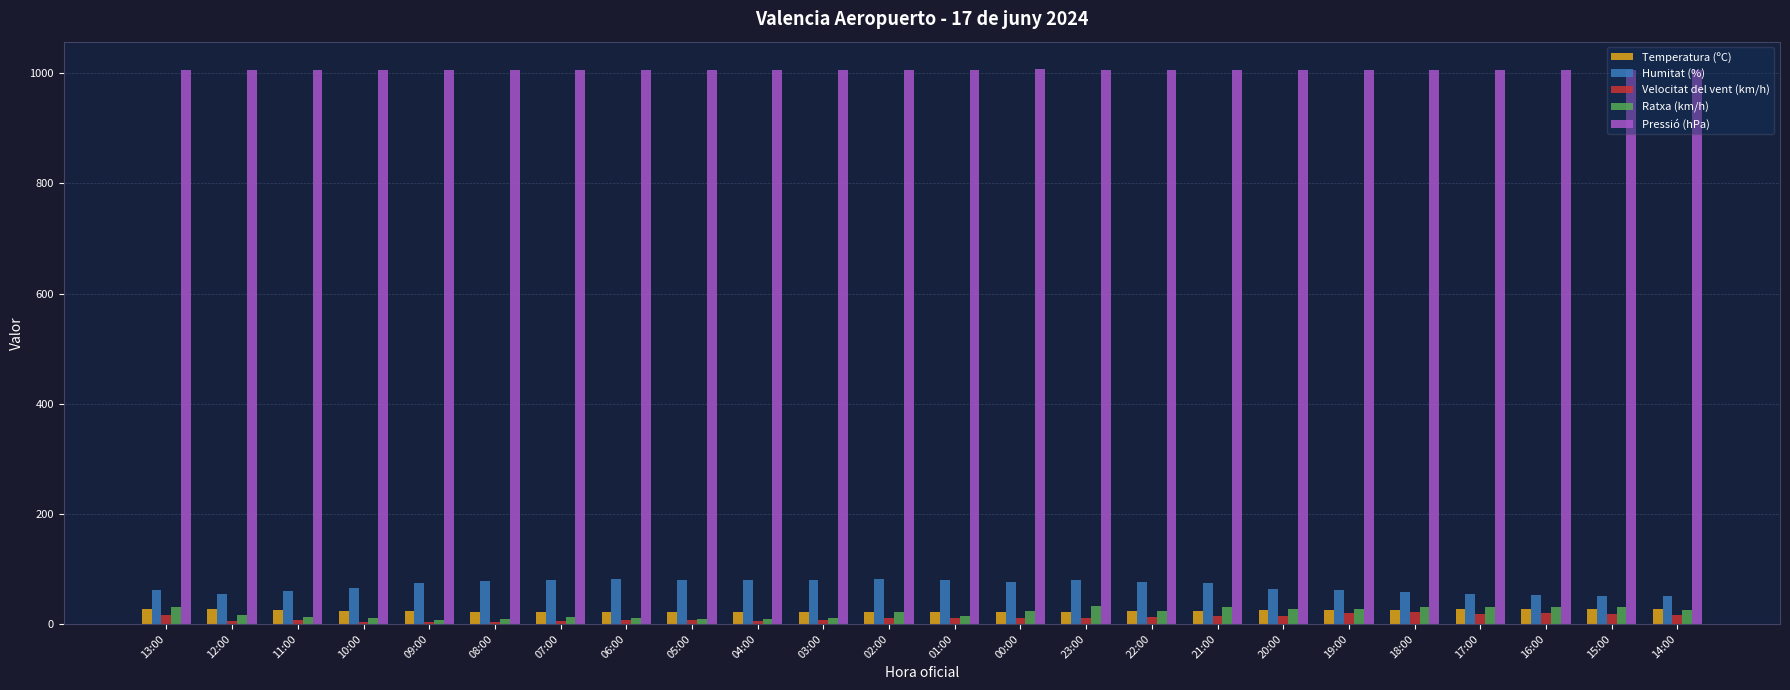

What is the maximum value shown in the chart?

1007.0